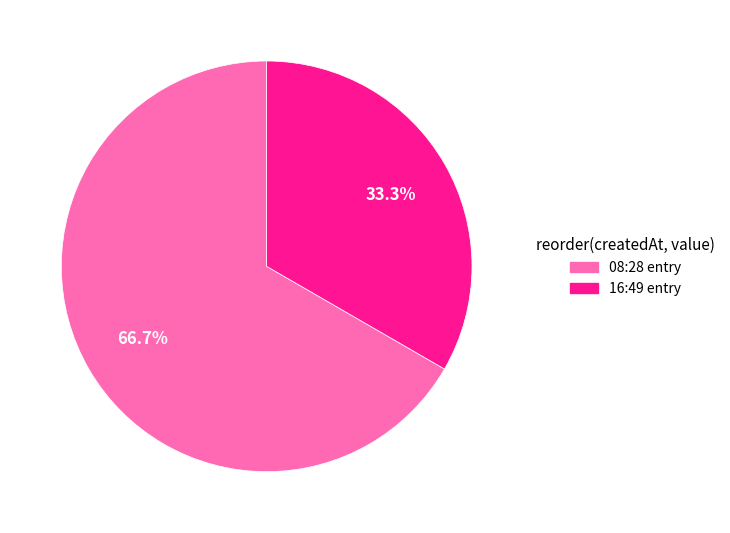

How many slices are in this pie chart?

2